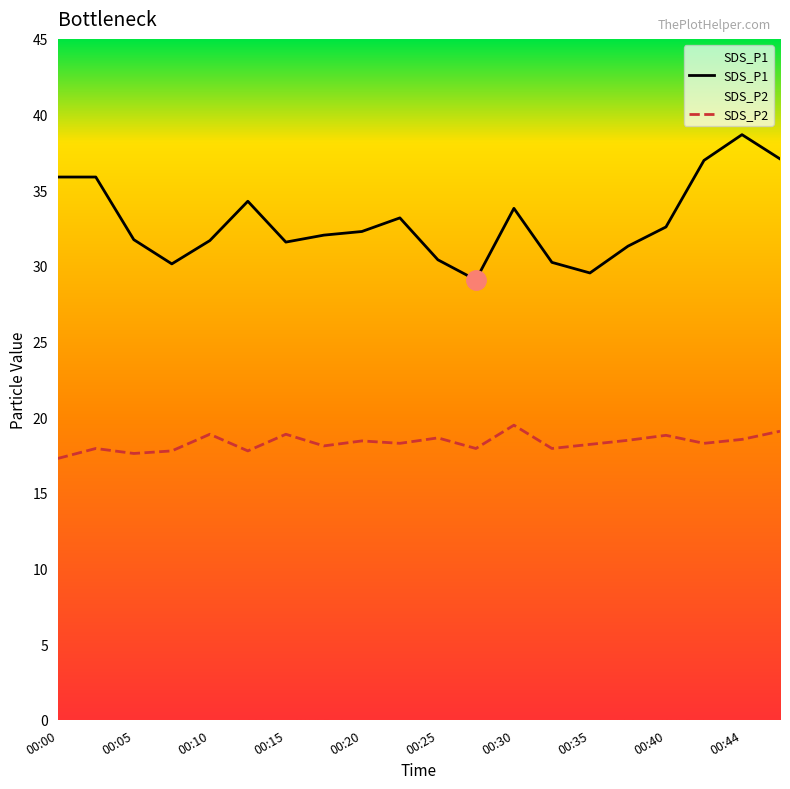

True or false: SDS_P2 and SDS_P1 intersect in this chart.

False